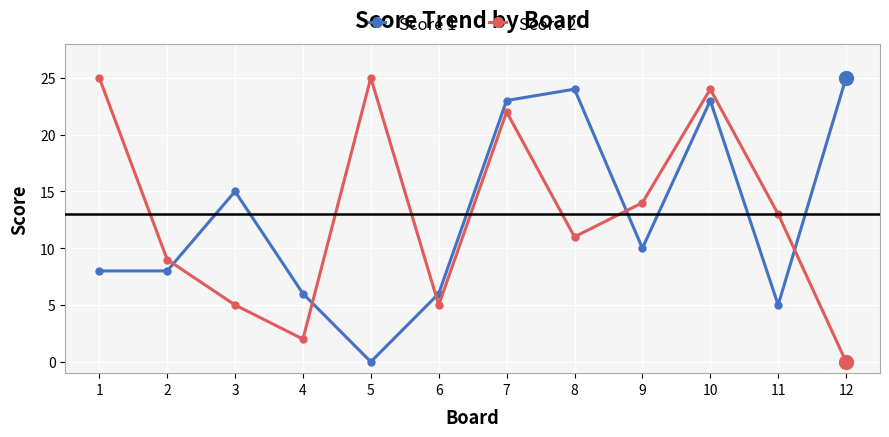

What are all the series names shown in the legend?

Score 1, Score 2